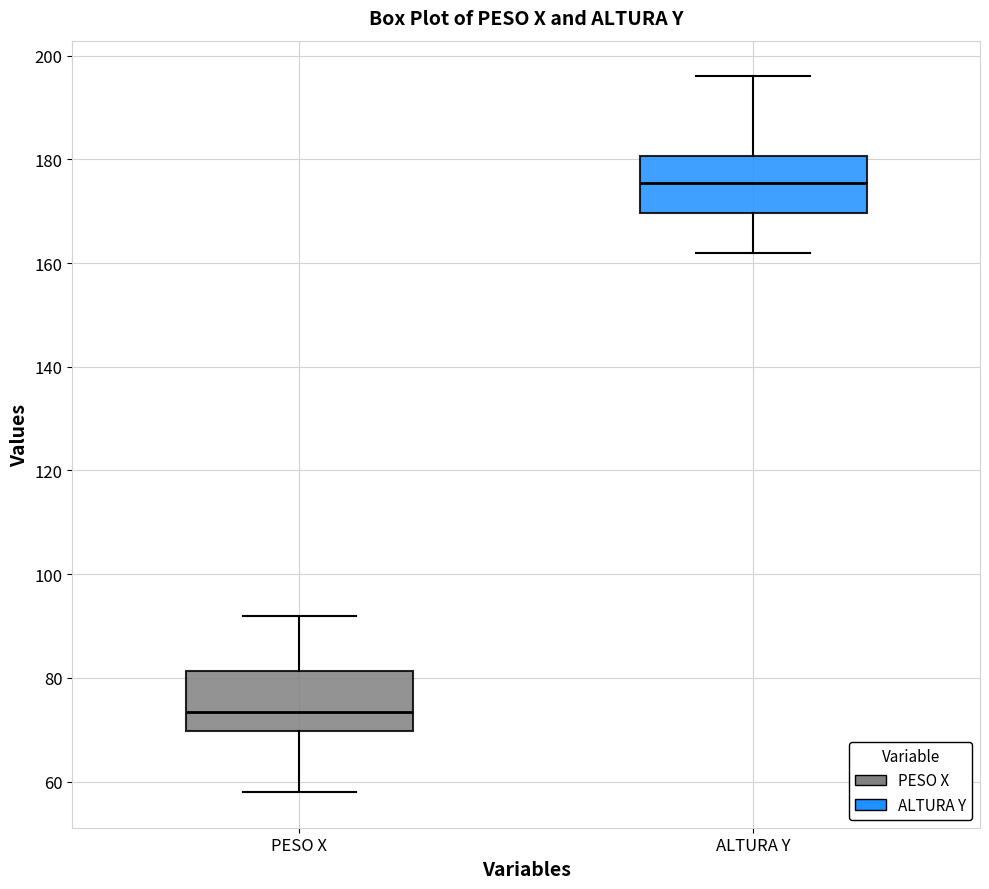

Where does the lower whisker of the box for ALTURA Y end on the y-axis? The values are not printed on the chart, so give them approximately, as read against the axis.

162